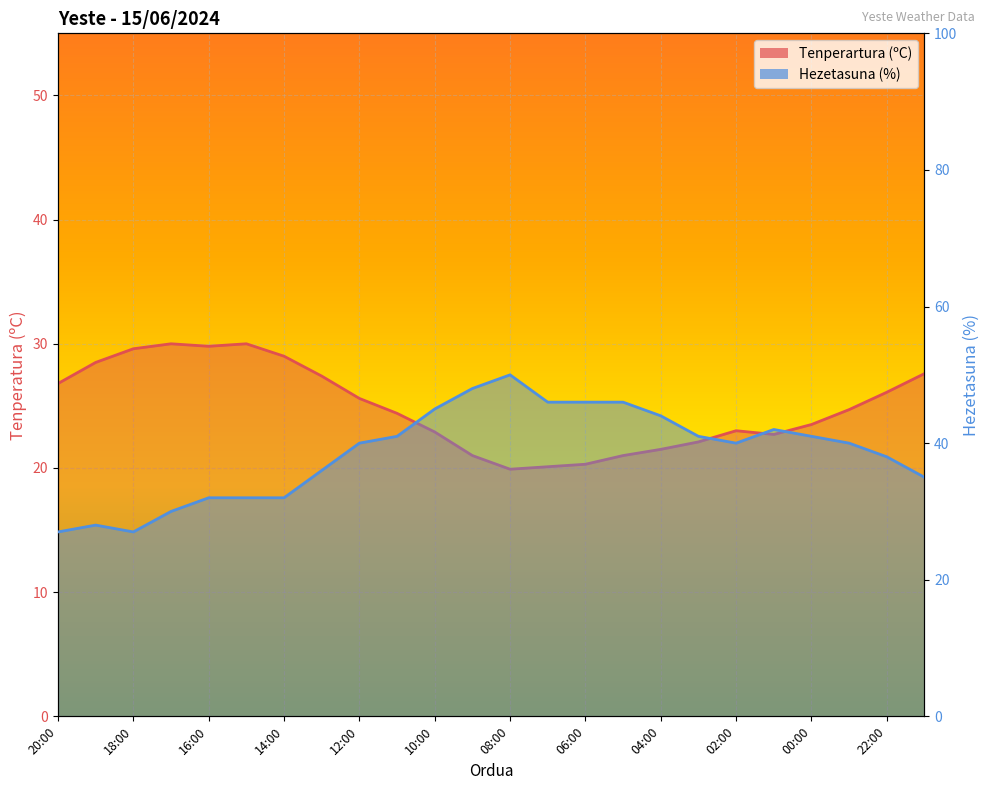

True or false: Hezetasuna (%) has a value of 45.0 at 10:00.

True